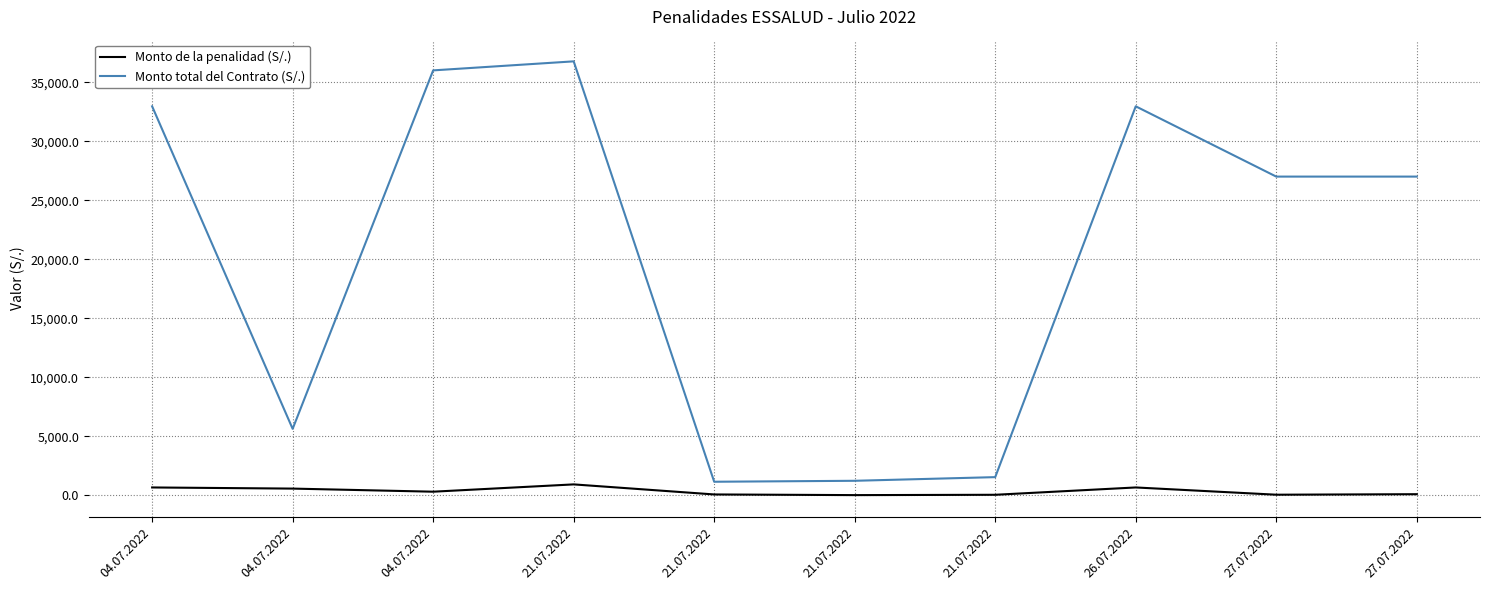

What are all the series names shown in the legend?

Monto de la penalidad (S/.), Monto total del Contrato (S/.)